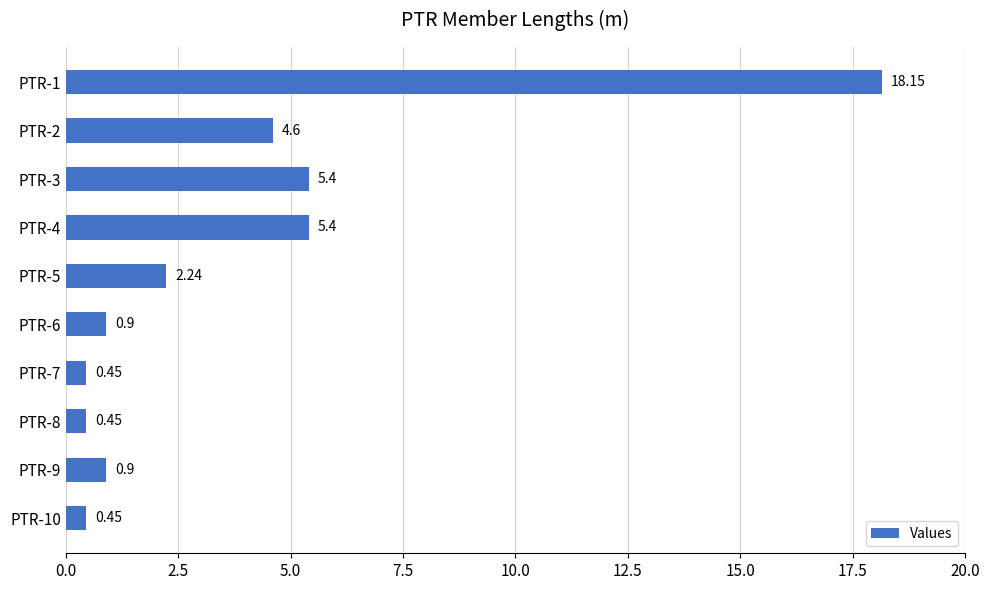

How many distinct data groups are displayed?

1